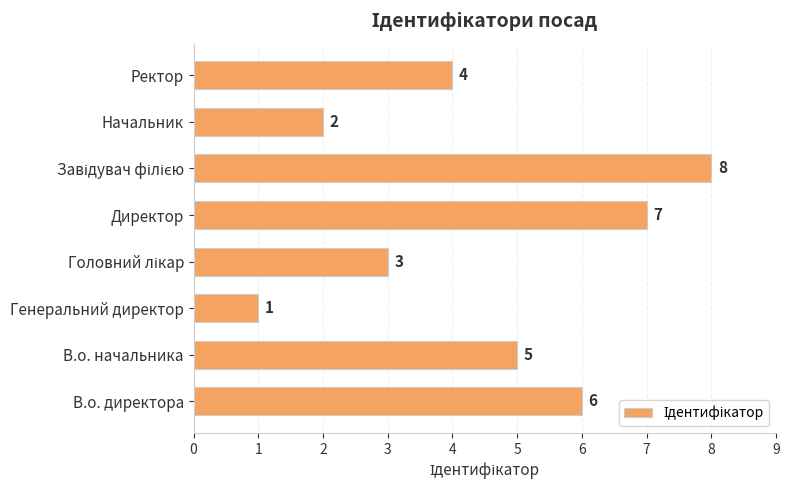

What is the sum of all values?

36